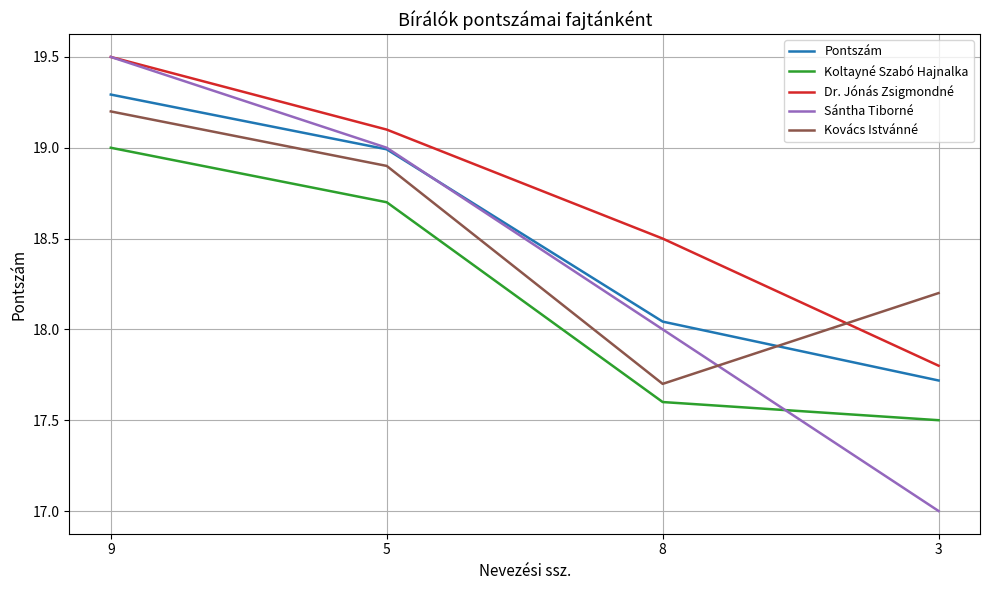

Which series has the largest total across all categories?

Dr. Jónás Zsigmondné